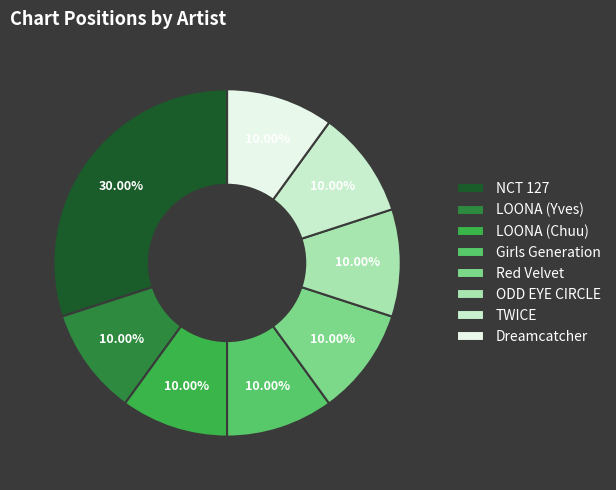

What is the largest slice in the pie chart?

NCT 127